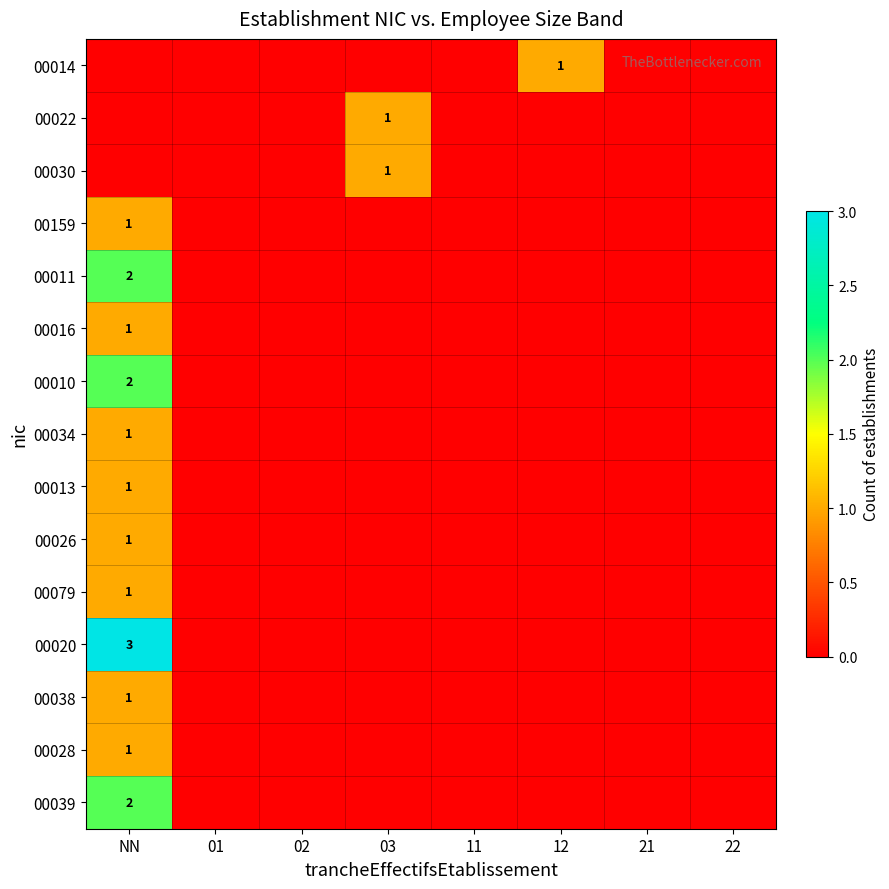

Is it true that 00022 equals 1 at 03?

True